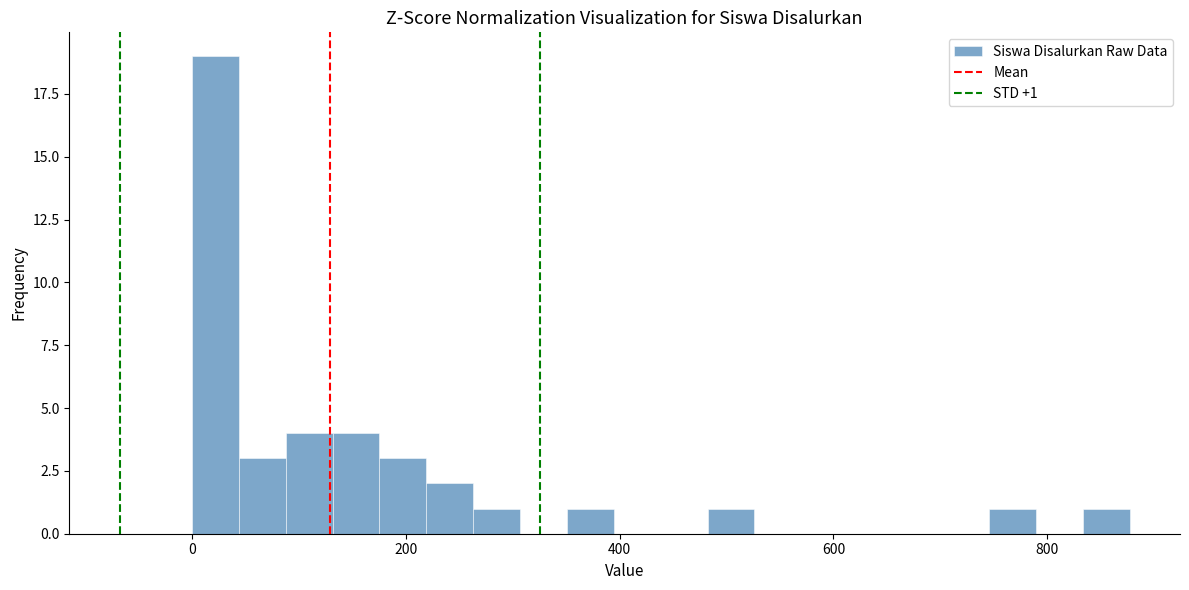

Around what value on the x-axis is the tallest bar? Give the approximate position of its centre, as read against the axis.

20